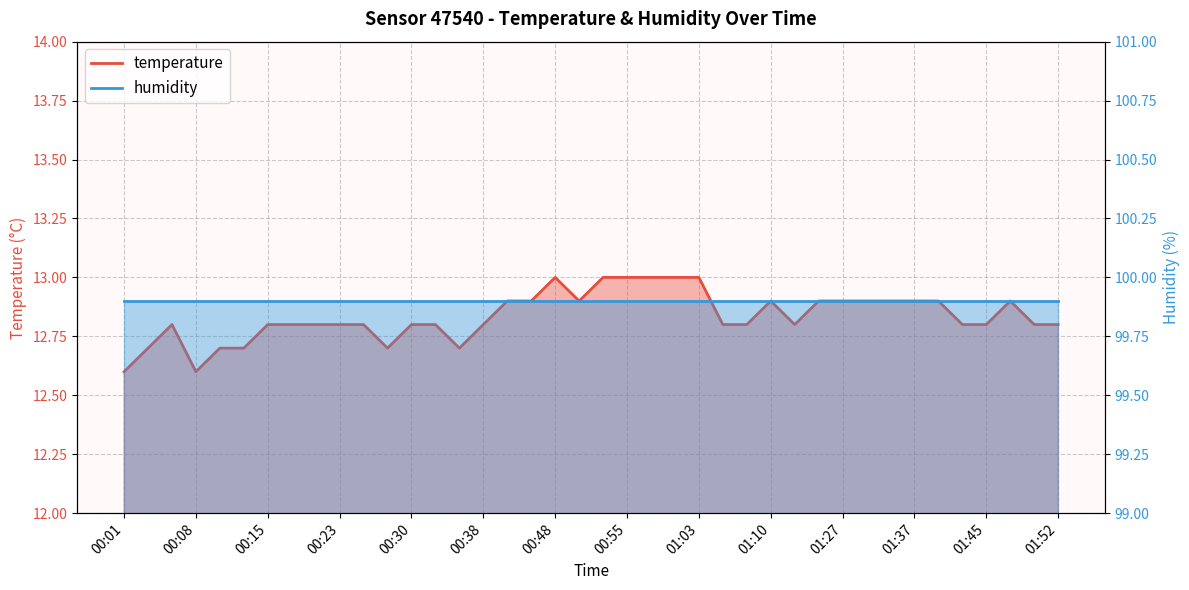

Reading left to right, list all the values displayed in this chart.

12.6	12.7	12.8	12.6	12.7	12.7	12.8	12.8	12.8	12.8	12.8	12.7	12.8	12.8	12.7	12.8	12.9	12.9	13.0	12.9	13.0	13.0	13.0	13.0	13.0	12.8	12.8	12.9	12.8	12.9	12.9	12.9	12.9	12.9	12.9	12.8	12.8	12.9	12.8	12.8